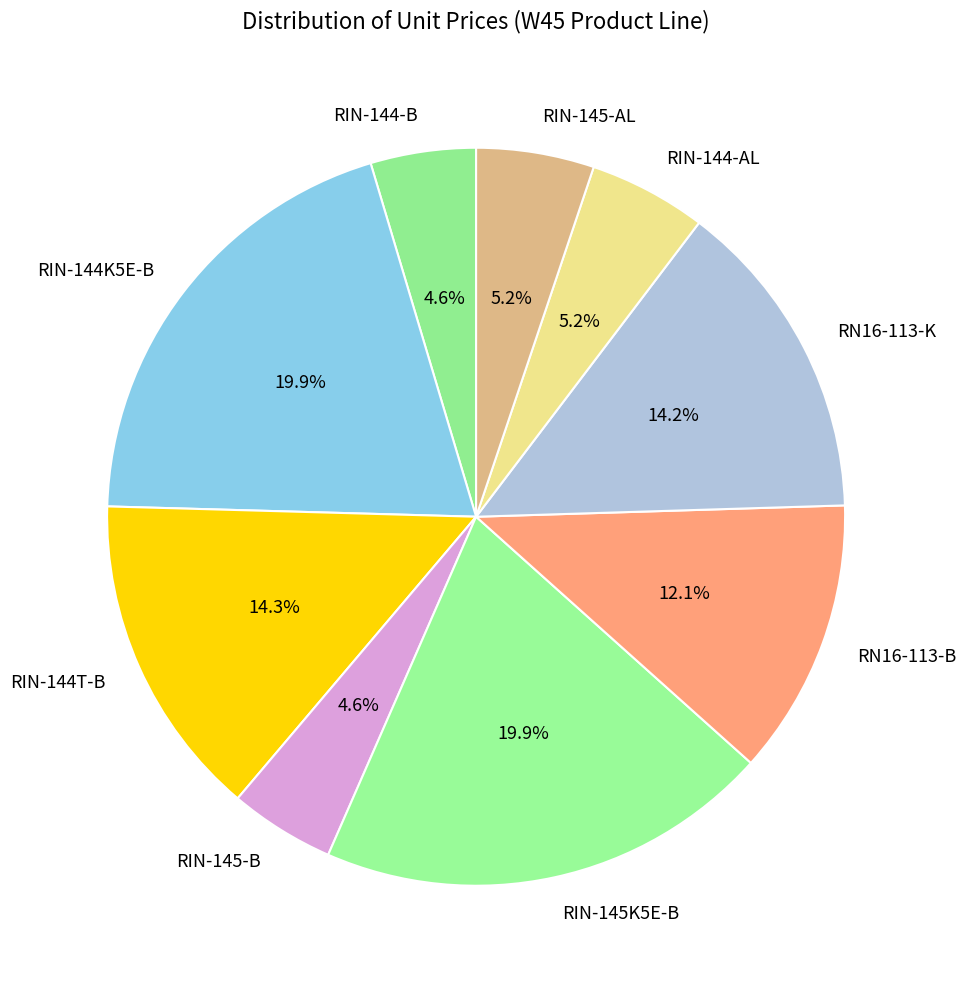

What is the ratio of the value at RIN-144T-B to the value at RN16-113-B?

1.2